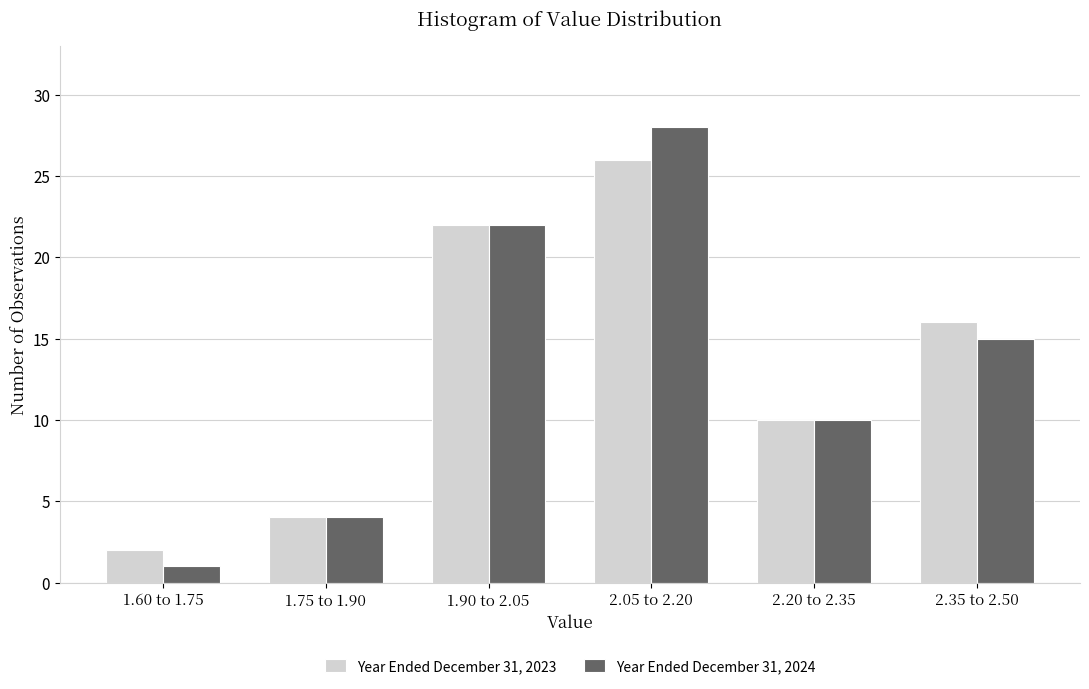

Reading left to right, transcribe all the data shown in this chart.

Year Ended December 31, 2023: 2	4	22	26	10	16
Year Ended December 31, 2024: 1	4	22	28	10	15